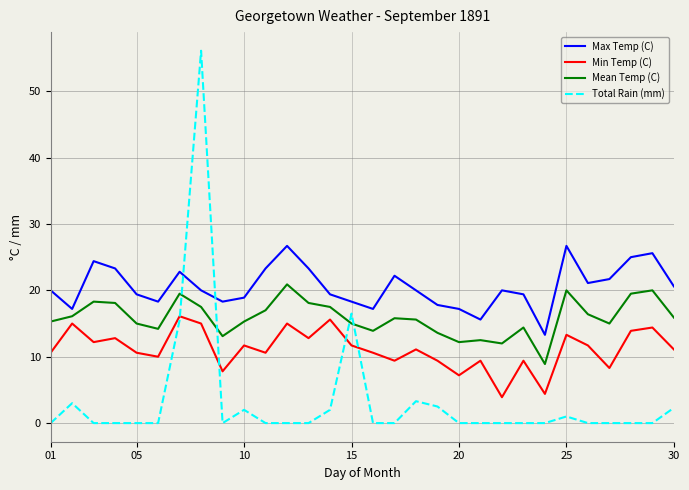

What is the maximum value for Total Rain (mm)?

56.1